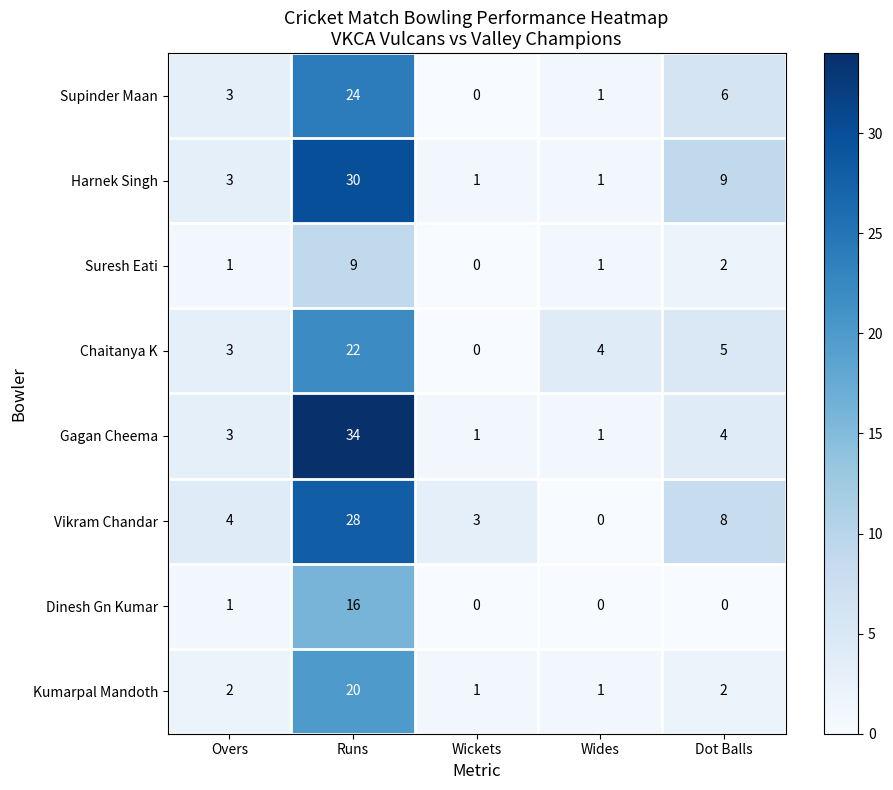

Where is Supinder Maan nearest to the value 12?

Dot Balls